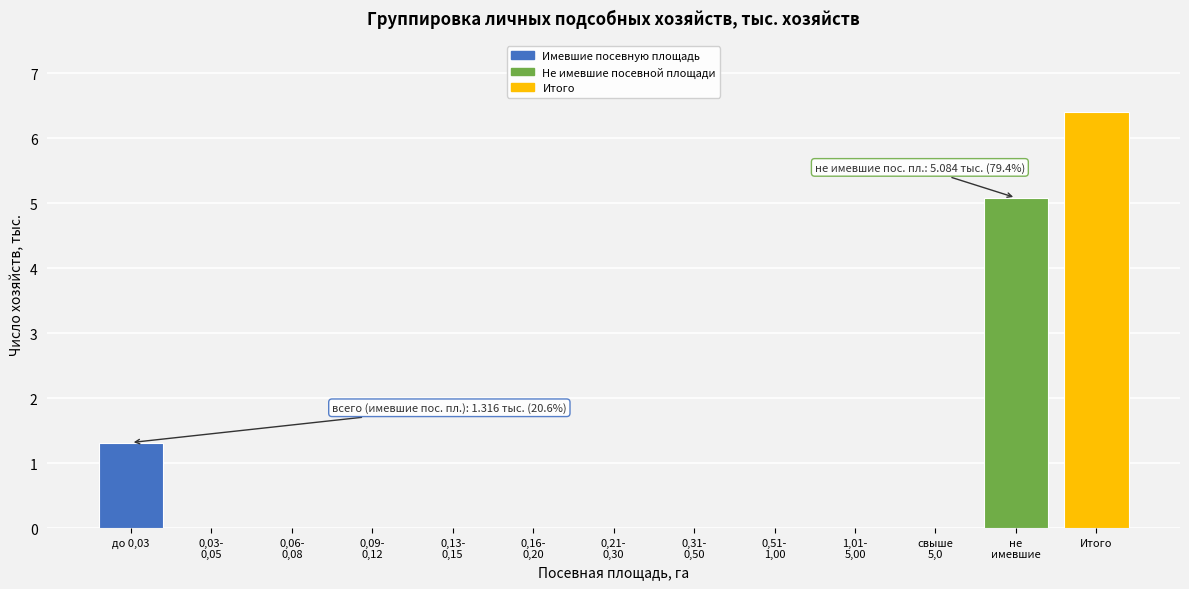

The value at Итого is 8.7. True or false?

False